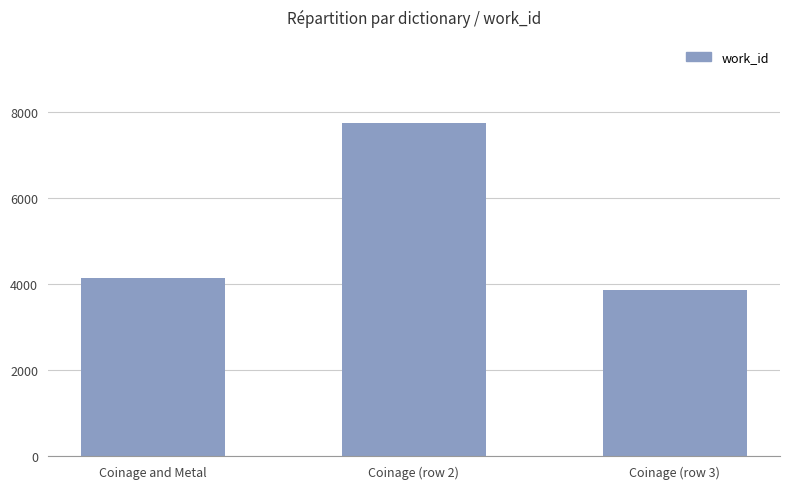

What is the average value?

5252